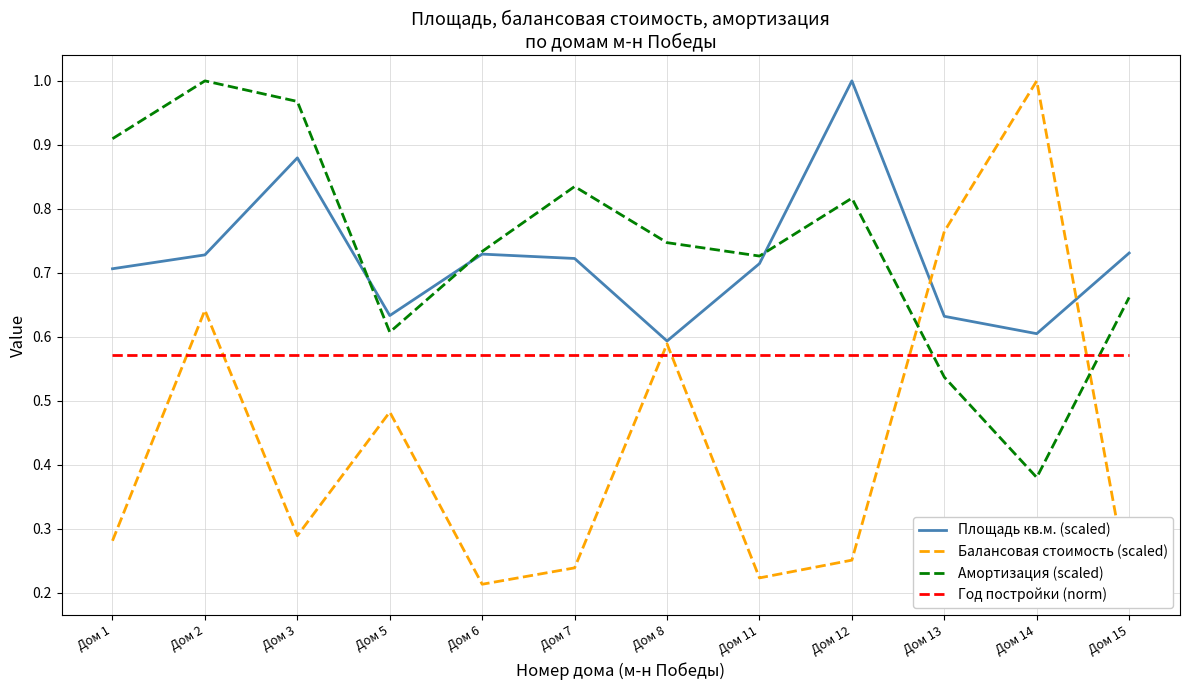

How many categories are shown in the chart?

12